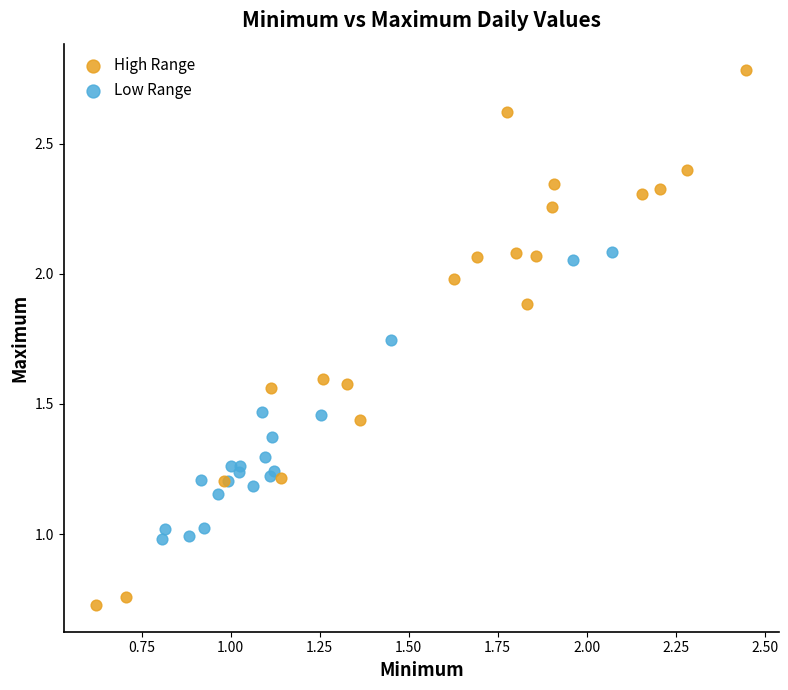

Which series has the widest spread of Y values?

High Range